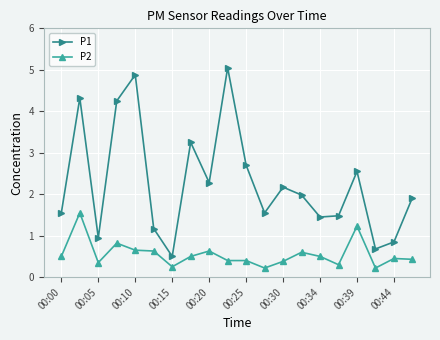

True or false: P2 and P1 cross at least once.

False